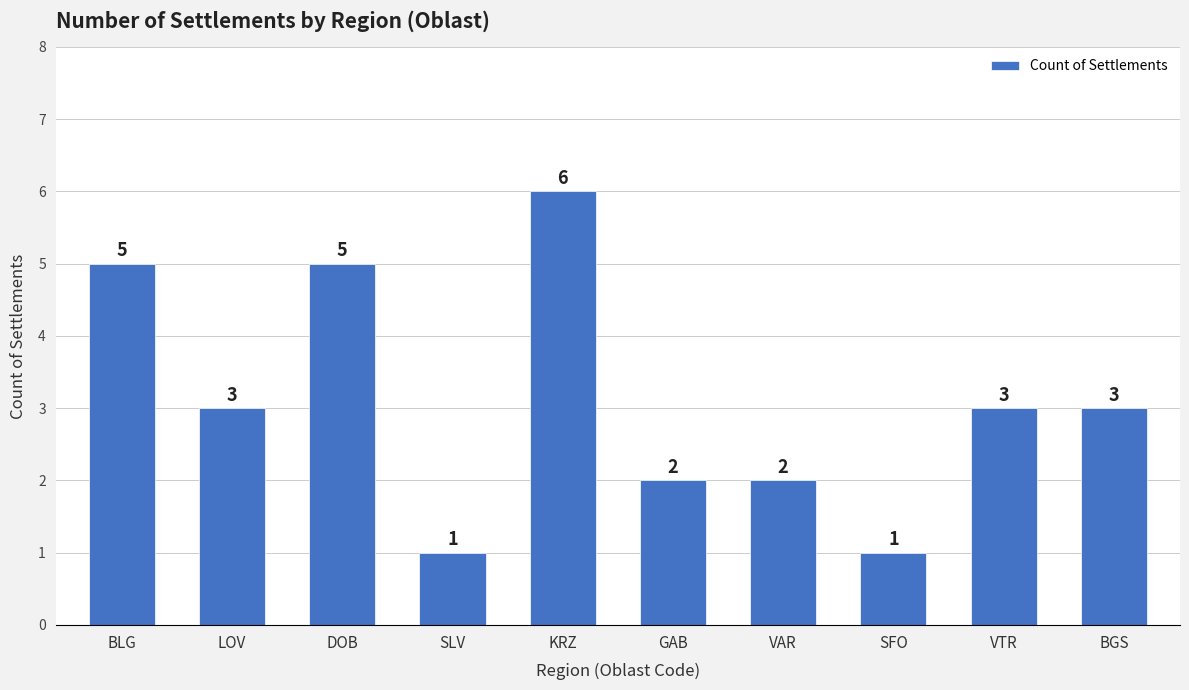

What value does the data have at SLV?

1